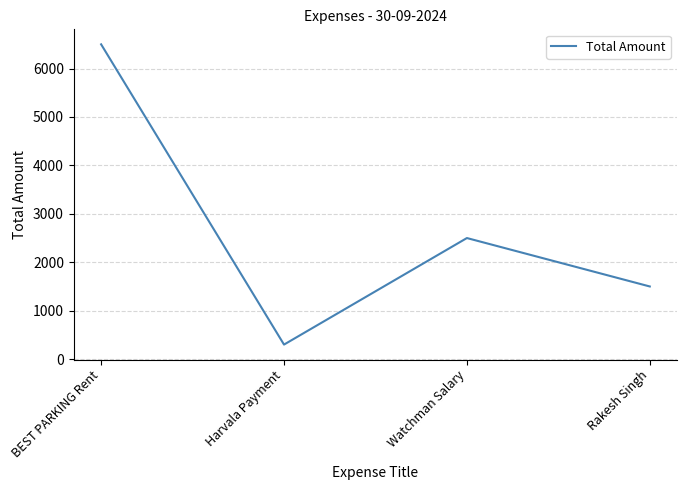

Reading left to right, transcribe all the data shown in this chart.

BEST PARKING Rent=6500	Harvala Payment=300	Watchman Salary=2500	Rakesh Singh=1500